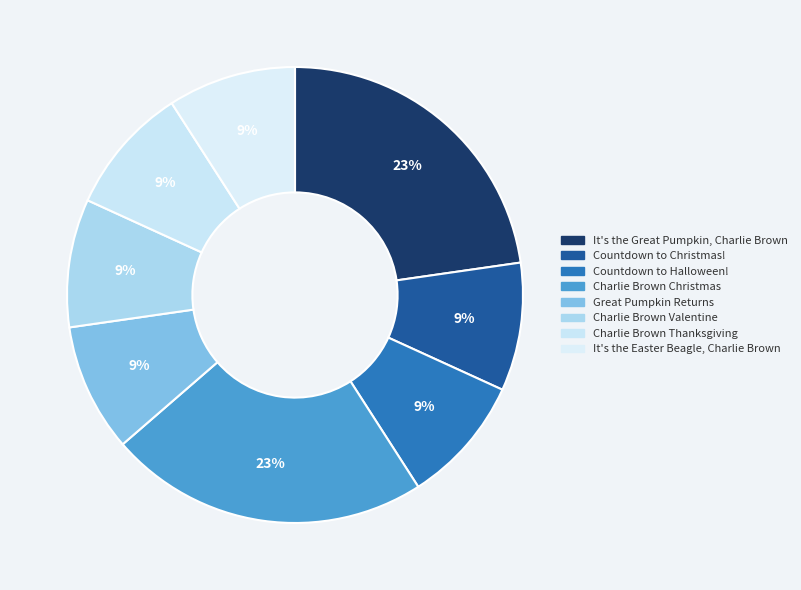

How many slices are in this pie chart?

8